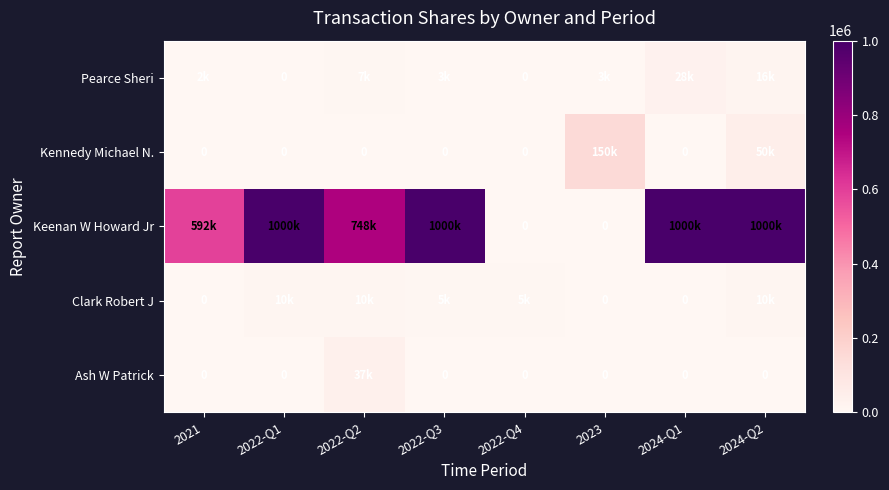

Which category has the lowest value across all series?

2022-Q1